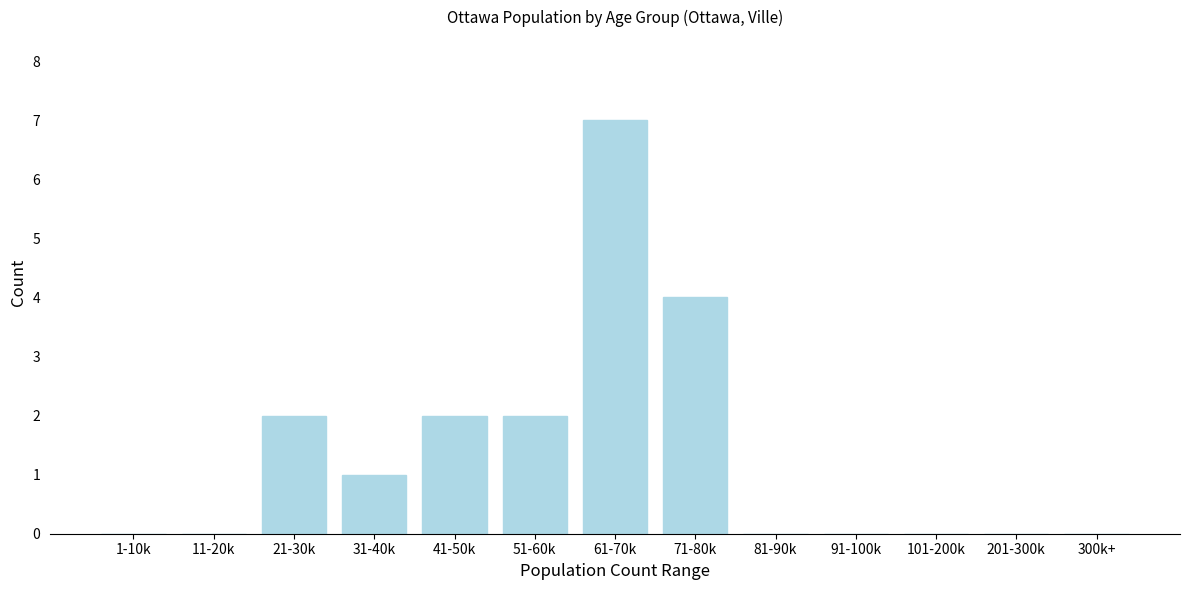

Reading left to right, extract all data points from this chart.

1-10k=0	11-20k=0	21-30k=2	31-40k=1	41-50k=2	51-60k=2	61-70k=7	71-80k=4	81-90k=0	91-100k=0	101-200k=0	201-300k=0	300k+=0